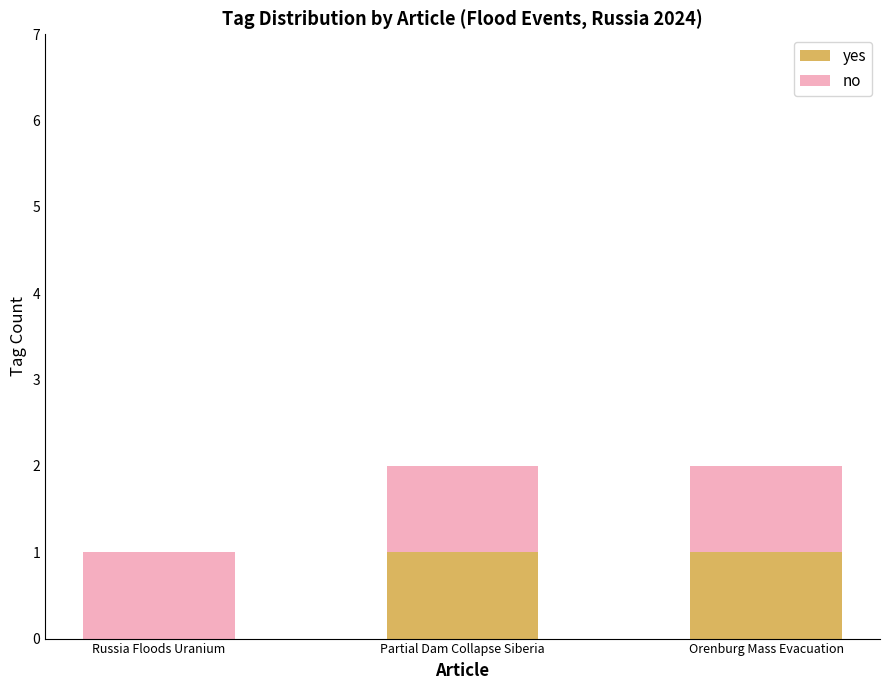

Count the number of categories in the chart.

3